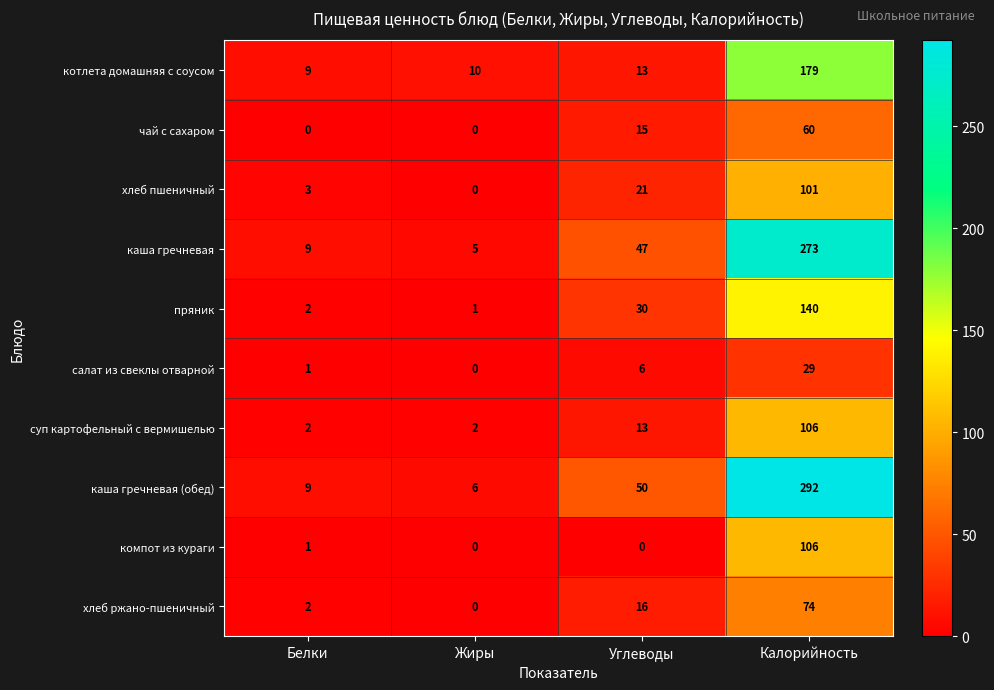

At how many categories does at least one series exceed 145?

1